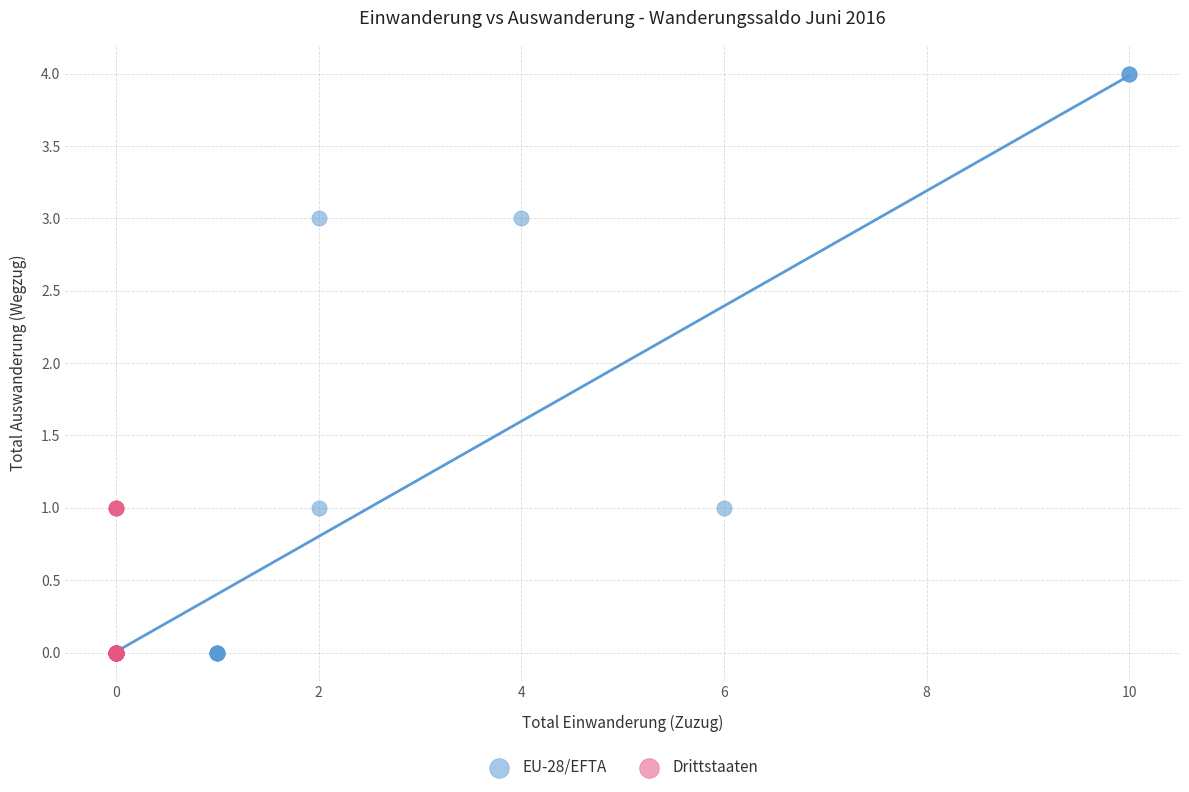

Which series reaches the maximum Y coordinate?

EU-28/EFTA